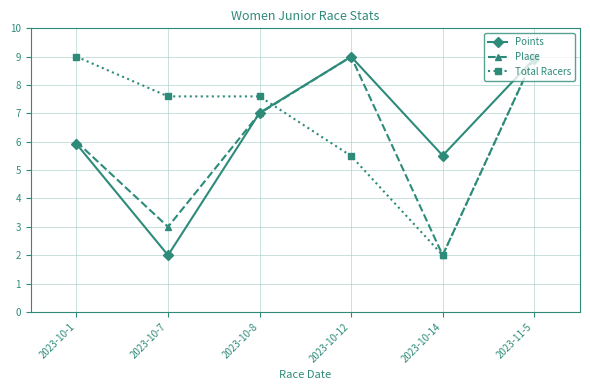

Between 2023-10-1 and 2023-10-14, which series saw the biggest shift?

Total Racers